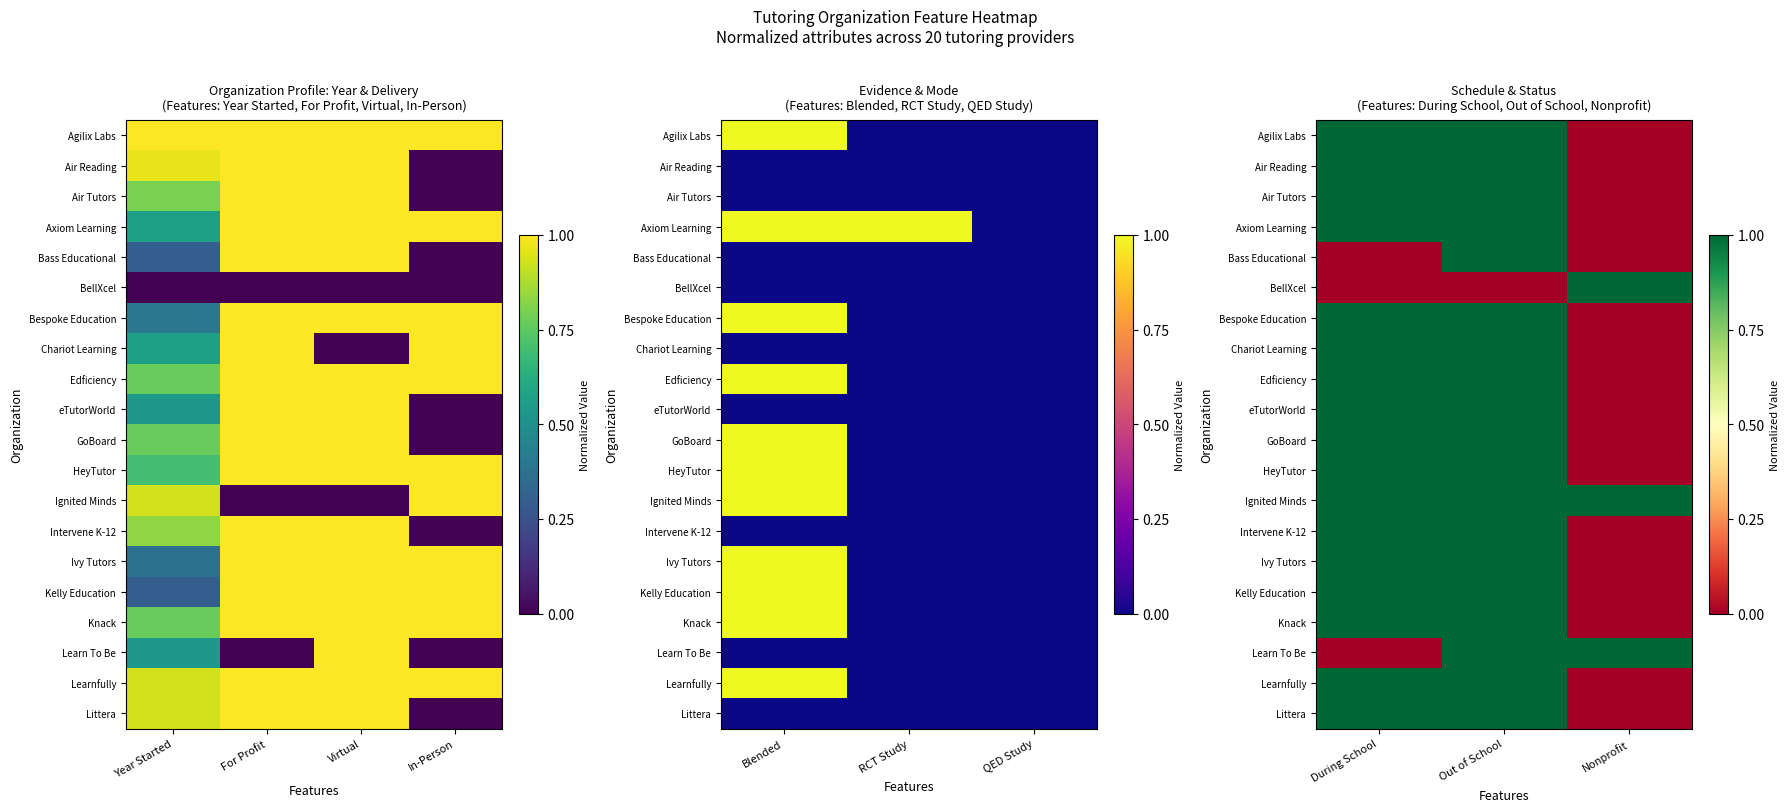

The Chariot Learning series shows 2 at Out of School. True or false?

False